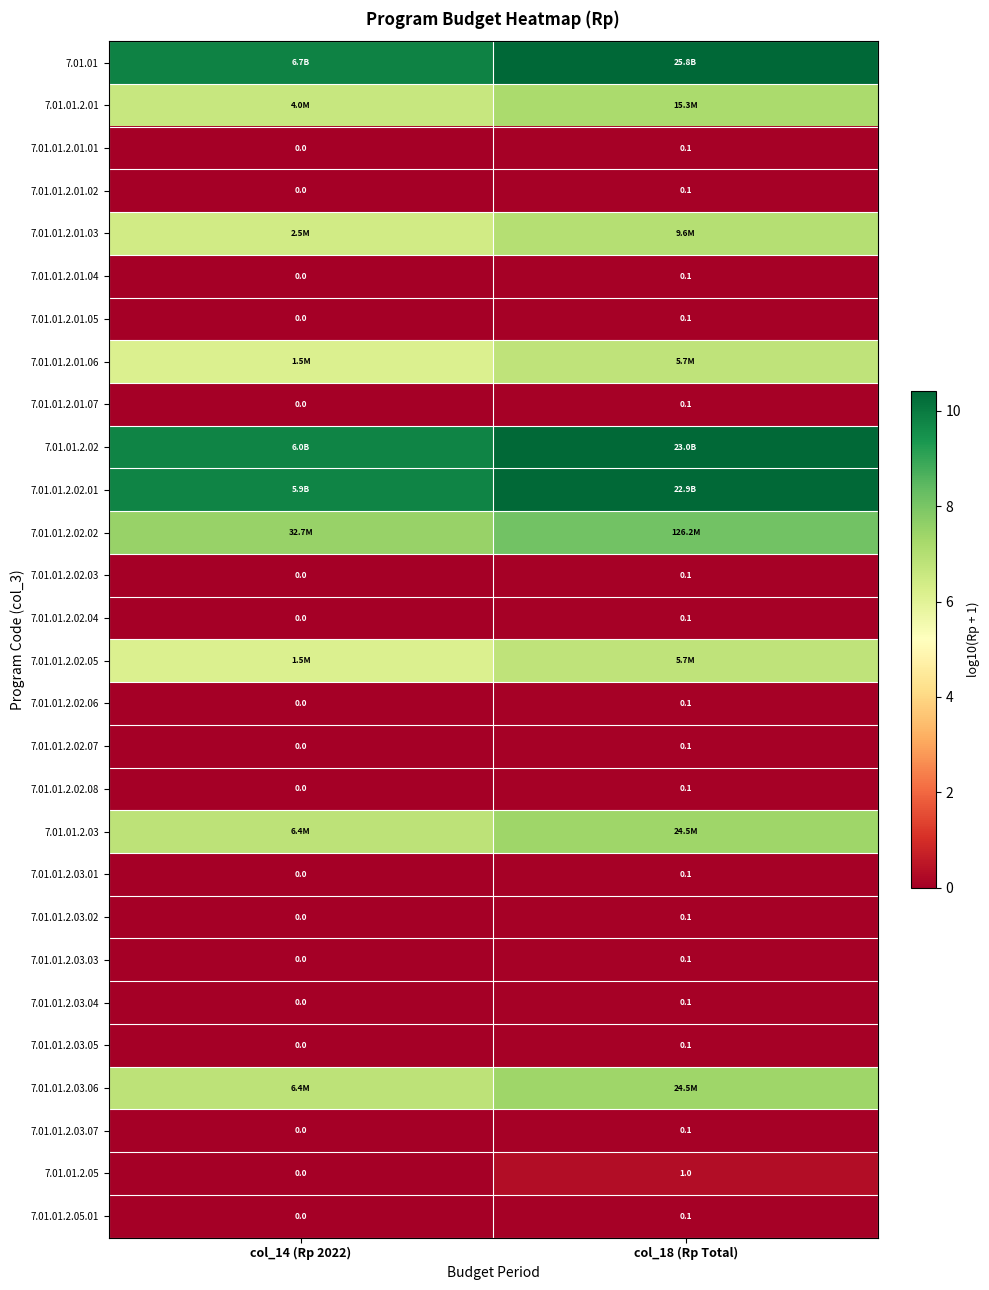

Rank the series by their maximum value, from highest to lowest.

7.01.01, 7.01.01.2.02, 7.01.01.2.02.01, 7.01.01.2.02.02, 7.01.01.2.03, 7.01.01.2.03.06, 7.01.01.2.01, 7.01.01.2.01.03, 7.01.01.2.01.06, 7.01.01.2.02.05, 7.01.01.2.05, 7.01.01.2.01.01, 7.01.01.2.01.02, 7.01.01.2.01.04, 7.01.01.2.01.05, 7.01.01.2.01.07, 7.01.01.2.02.03, 7.01.01.2.02.04, 7.01.01.2.02.06, 7.01.01.2.02.07, 7.01.01.2.02.08, 7.01.01.2.03.01, 7.01.01.2.03.02, 7.01.01.2.03.03, 7.01.01.2.03.04, 7.01.01.2.03.05, 7.01.01.2.03.07, 7.01.01.2.05.01